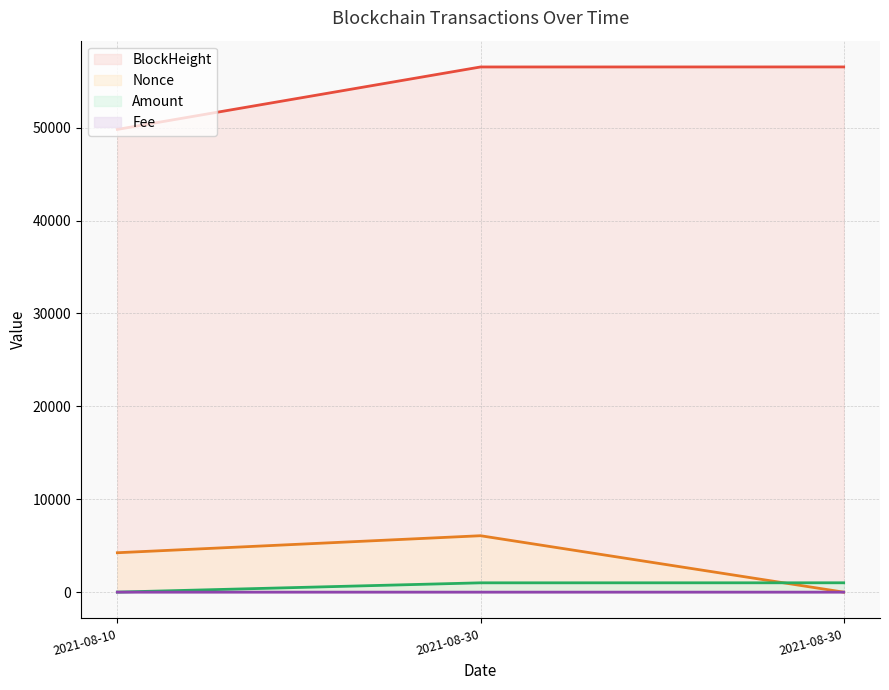

Does the chart have visible grid lines?

Yes